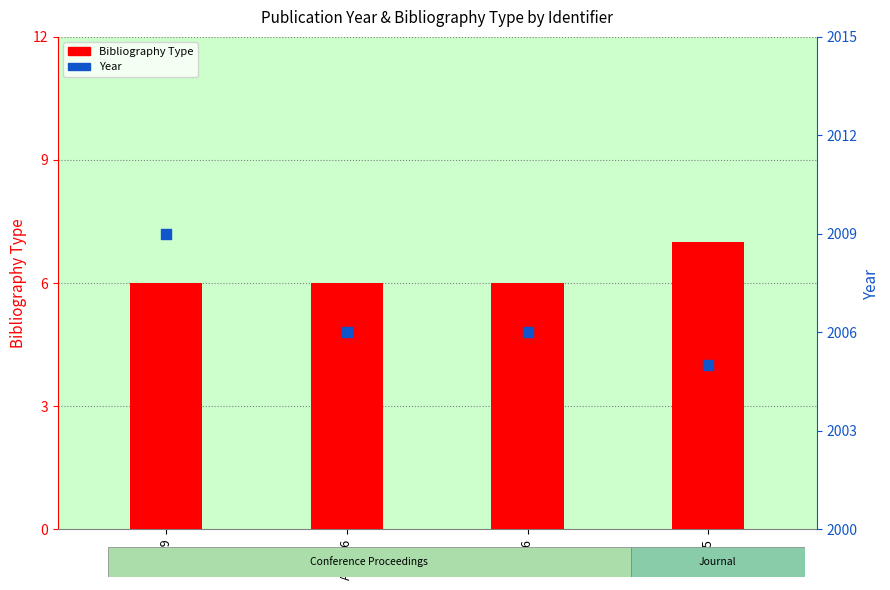

What is the total value across all series at AP:05?

2012